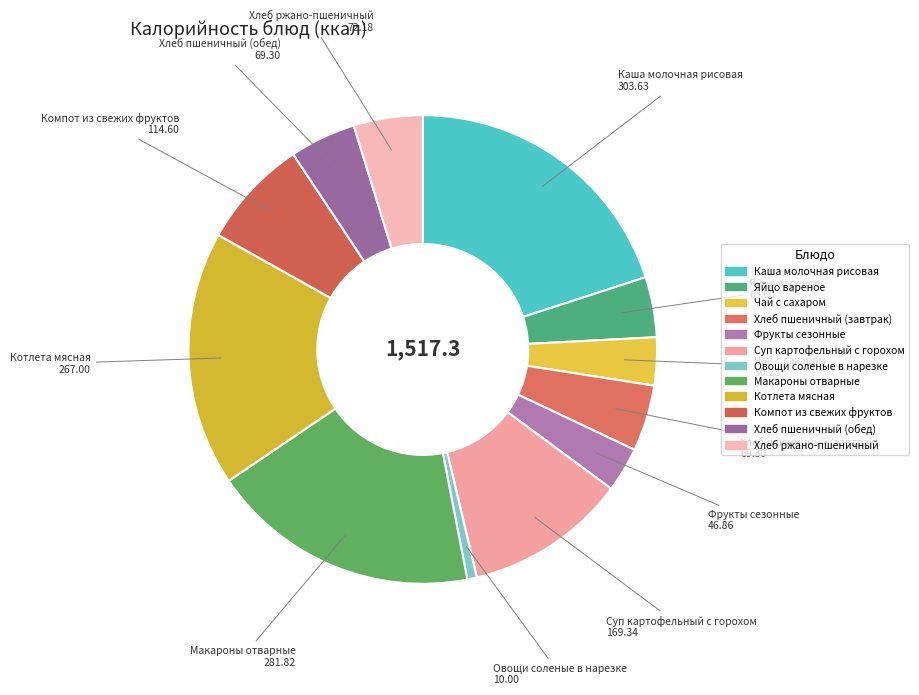

Combined, do Котлета мясная and Хлеб пшеничный (обед) account for over 50%?

No